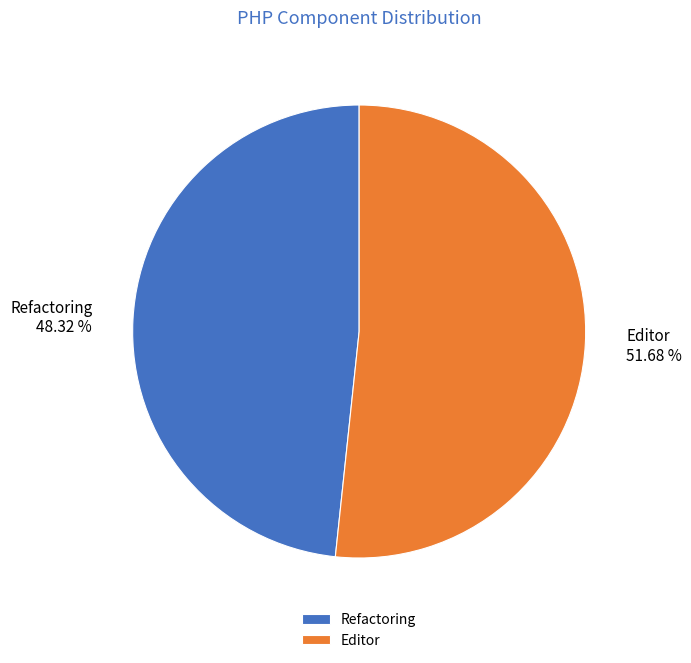

What percentage do Refactoring and Editor together represent?

100.0%